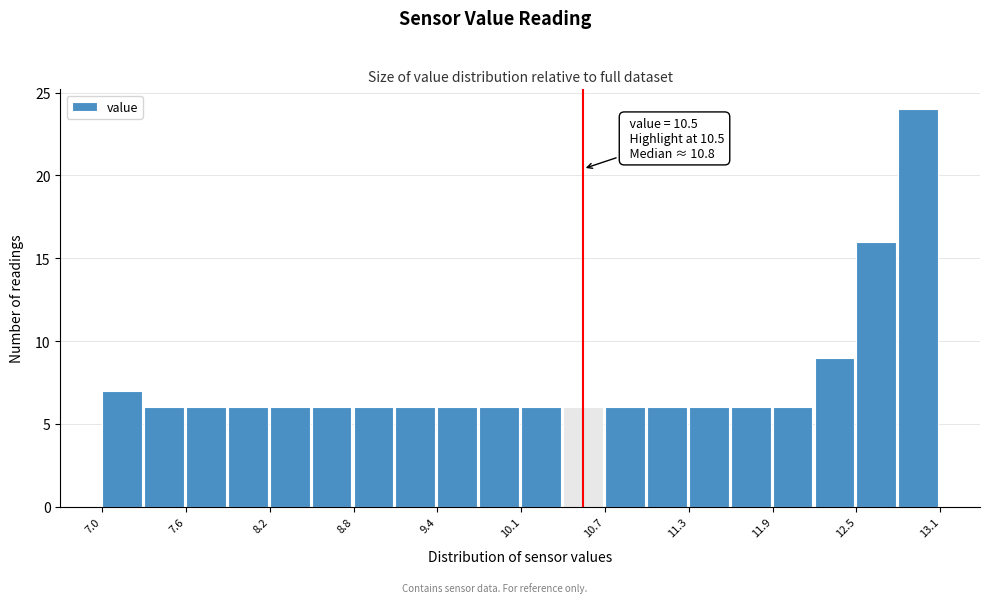

Around what value on the x-axis is the tallest bar? Give the approximate position of its centre, as read against the axis.

12.9